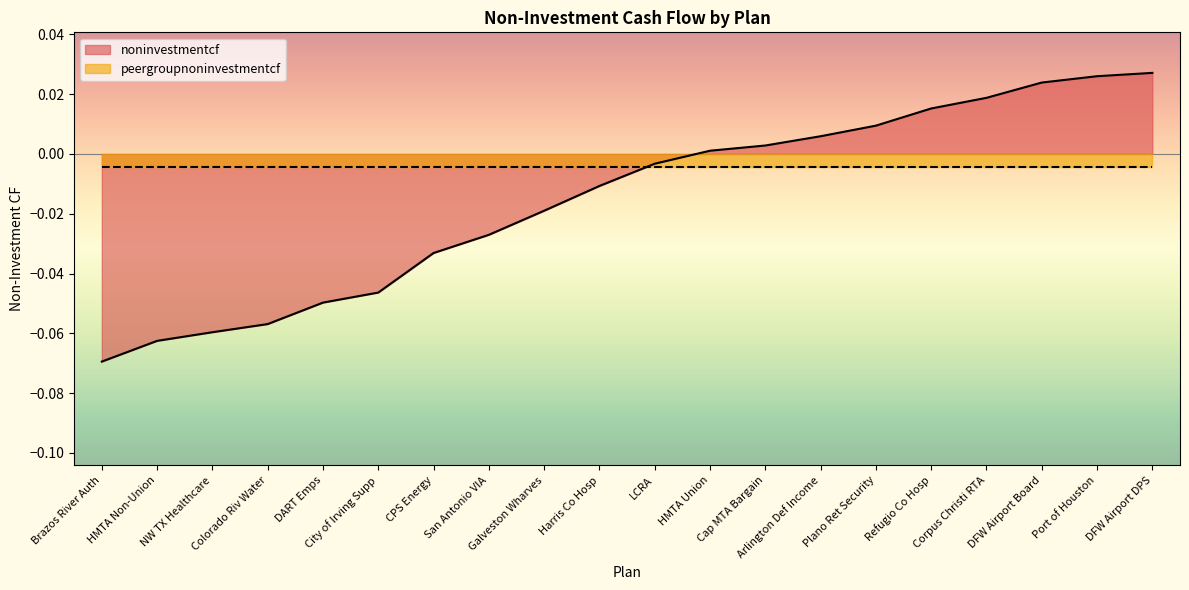

Reading left to right, extract all data points from this chart.

Brazos River Auth=-0.1	HMTA Non-Union=-0.1	NW TX Healthcare=-0.1	Colorado Riv Water=-0.1	DART Emps=-0.0	City of Irving Supp=-0.0	CPS Energy=-0.0	San Antonio VIA=-0.0	Galveston Wharves=-0.0	Harris Co Hosp=-0.0	LCRA=-0.0	HMTA Union=0.0	Cap MTA Bargain=0.0	Arlington Def Income=0.0	Plano Ret Security=0.0	Refugio Co Hosp=0.0	Corpus Christi RTA=0.0	DFW Airport Board=0.0	Port of Houston=0.0	DFW Airport DPS=0.0